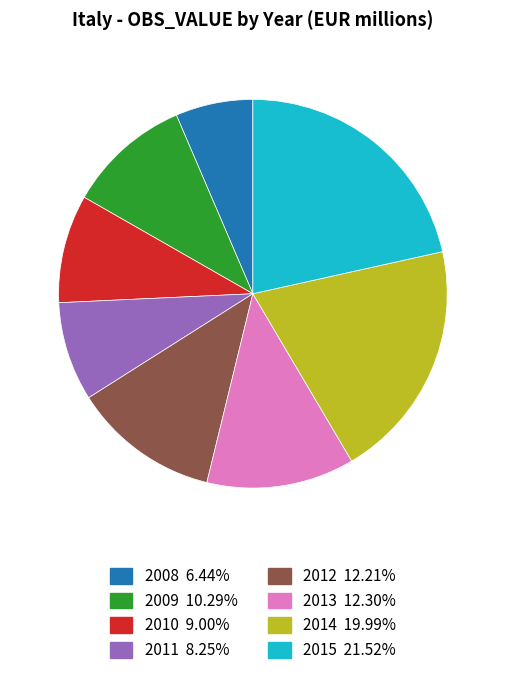

What is the largest slice in the pie chart?

2015